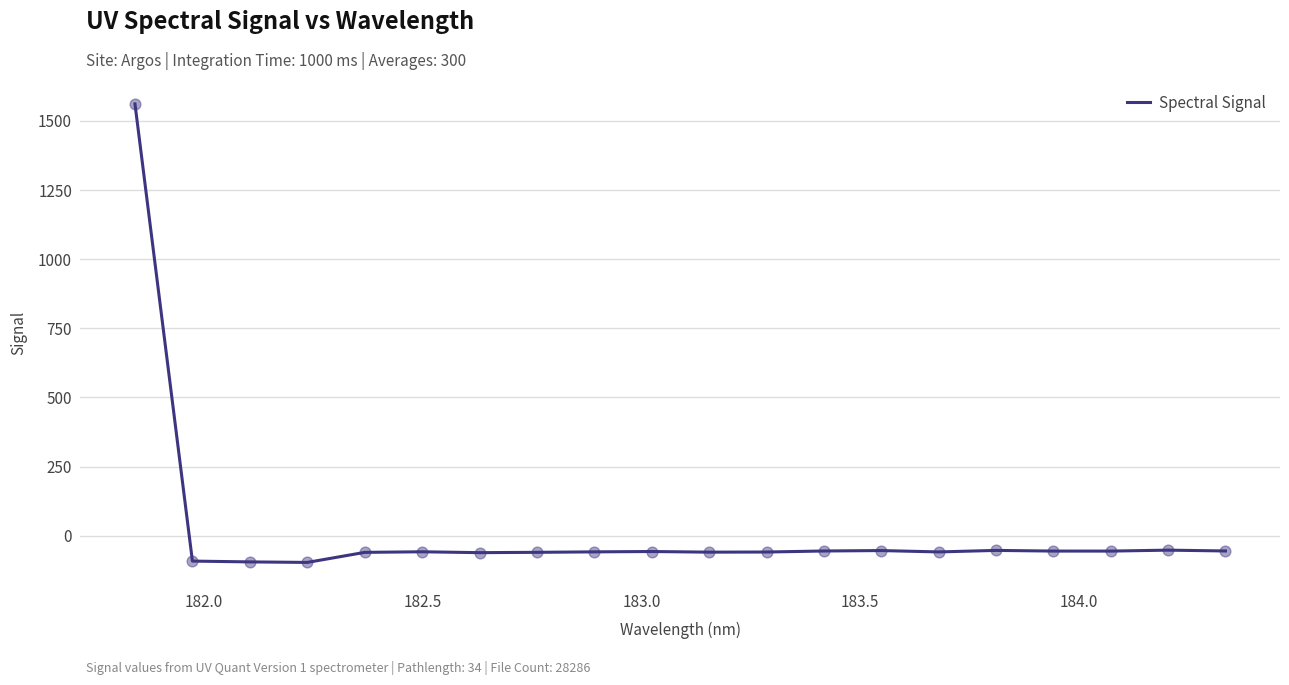

What is the difference between the maximum and minimum values?

1658.3